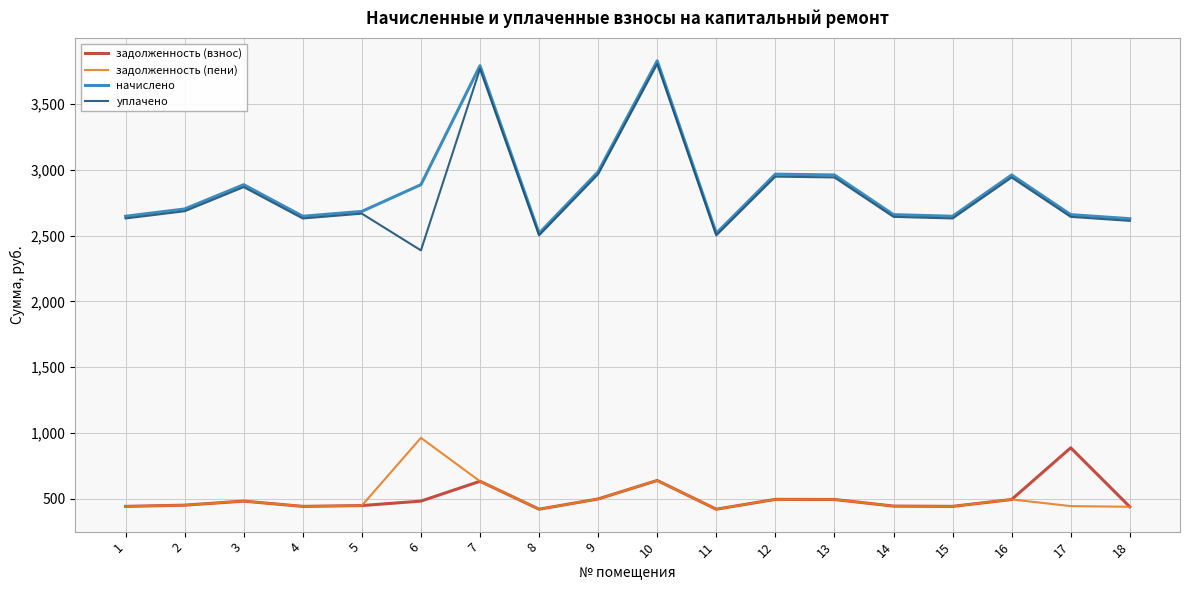

True or false: уплачено and задолженность (взнос) intersect in this chart.

False